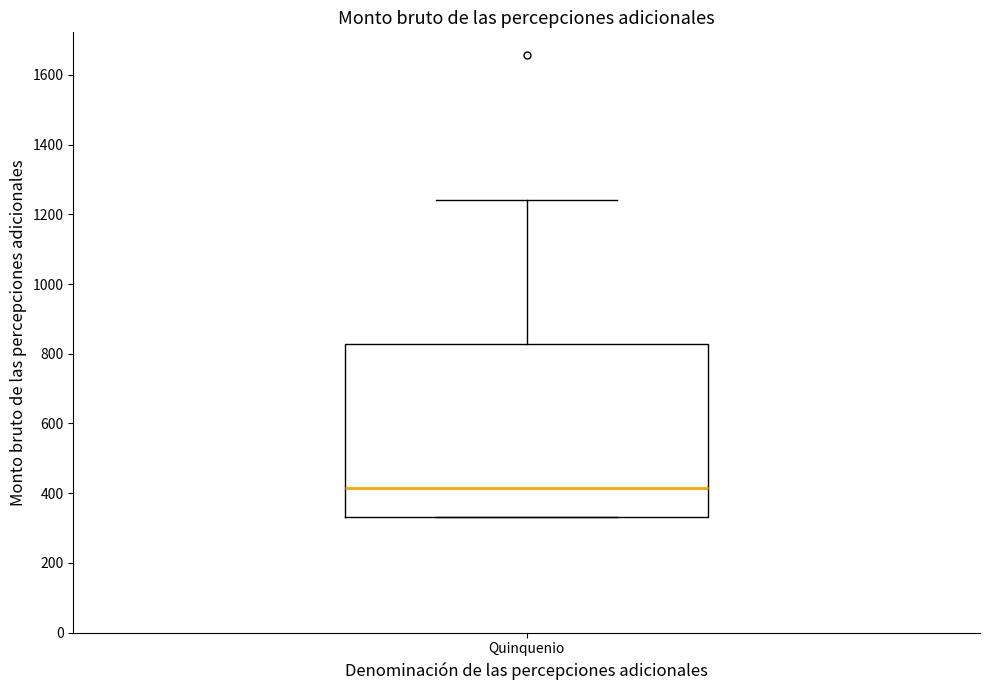

Read this box plot against the y-axis: the position of the median line, the range covered by the box, and the ends of both whiskers. The values are not printed on the chart, so give them approximately, as read against the axis.

median 420, box 340 to 820, whiskers 340 to 1240